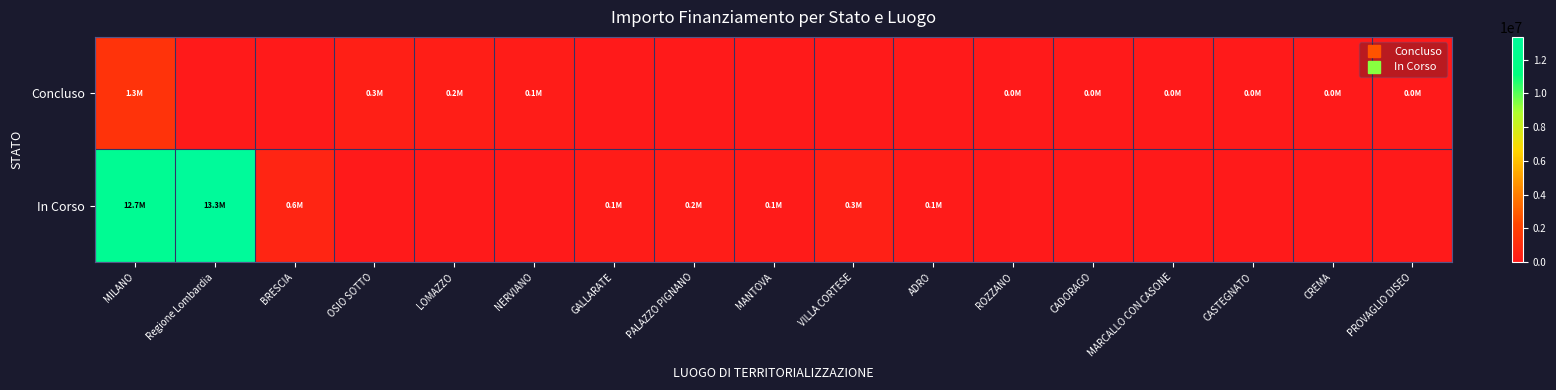

Reading right to left, transcribe all the data shown in this chart.

Concluso: PROVAGLIO DISEO=48500.0	CREMA=39998.0	CASTEGNATO=37900.0	MARCALLO CON CASONE=38520.0	CADORAGO=38500.0	ROZZANO=45928.5	ADRO=0.0	VILLA CORTESE=0.0	MANTOVA=0.0	PALAZZO PIGNANO=0.0	GALLARATE=0.0	NERVIANO=126396.2	LOMAZZO=240264.2	OSIO SOTTO=286770.0	BRESCIA=0.0	Regione Lombardia=0.0	MILANO=1339445.3
In Corso: PROVAGLIO DISEO=0.0	CREMA=0.0	CASTEGNATO=0.0	MARCALLO CON CASONE=0.0	CADORAGO=0.0	ROZZANO=0.0	ADRO=58450.0	VILLA CORTESE=336205.7	MANTOVA=57500.0	PALAZZO PIGNANO=194200.0	GALLARATE=105085.0	NERVIANO=0.0	LOMAZZO=0.0	OSIO SOTTO=0.0	BRESCIA=606038.0	Regione Lombardia=13349651.0	MILANO=12729855.2